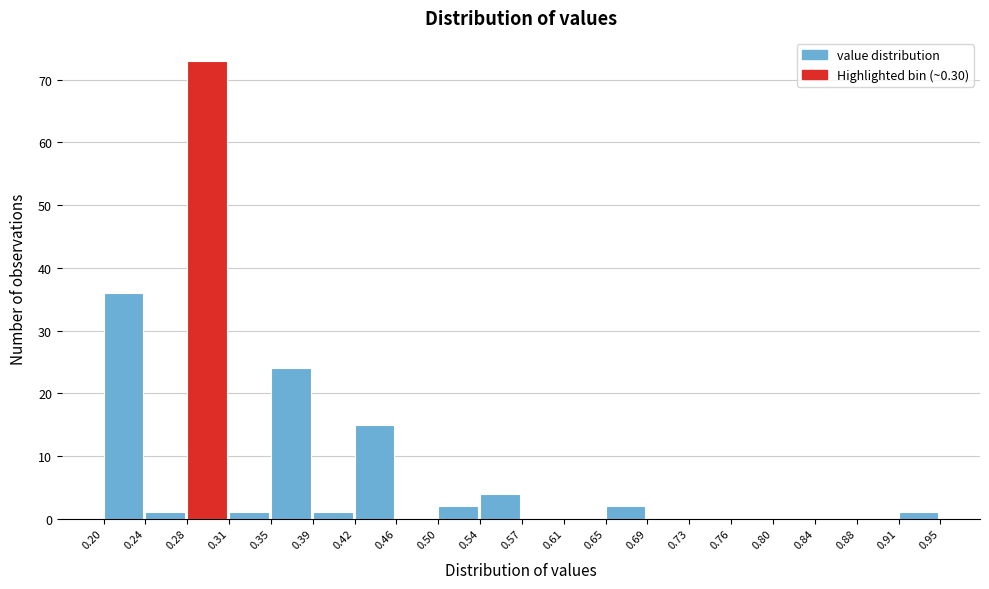

Which range on the x-axis has the tallest bar?

0.28 to 0.31